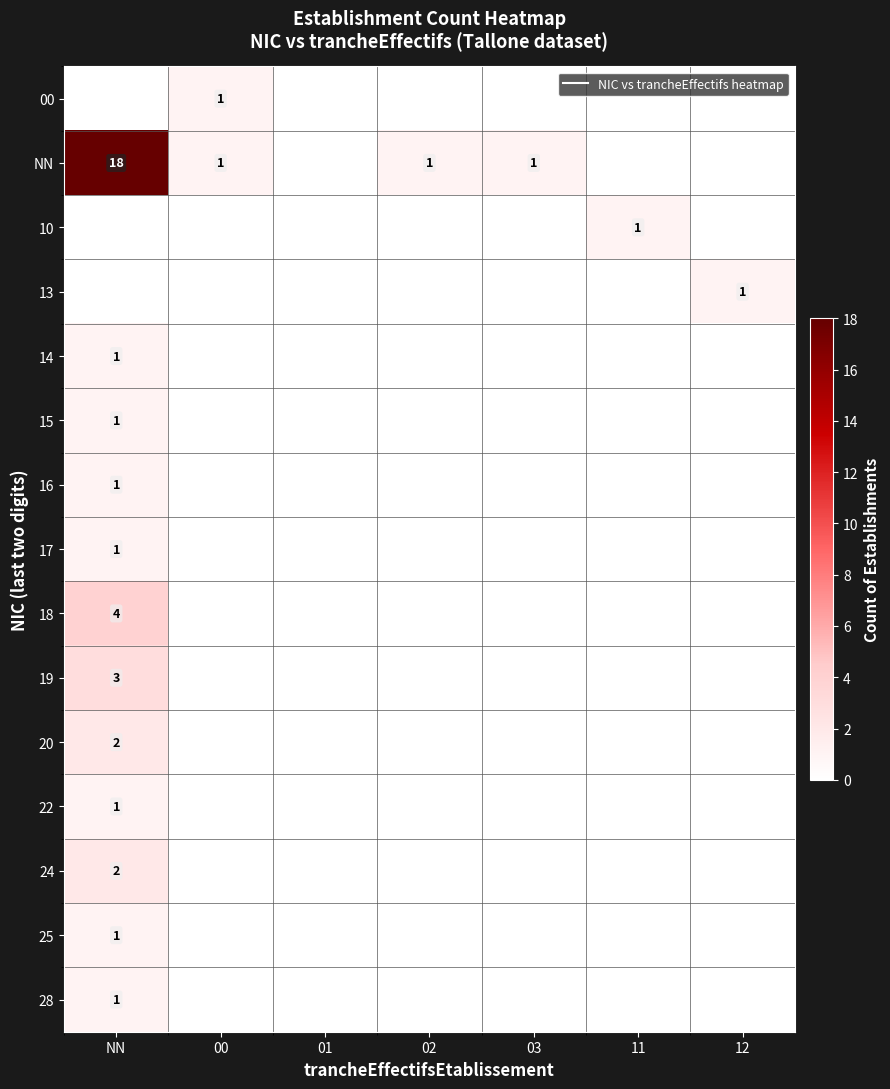

What is the total value across all series at 12?

1